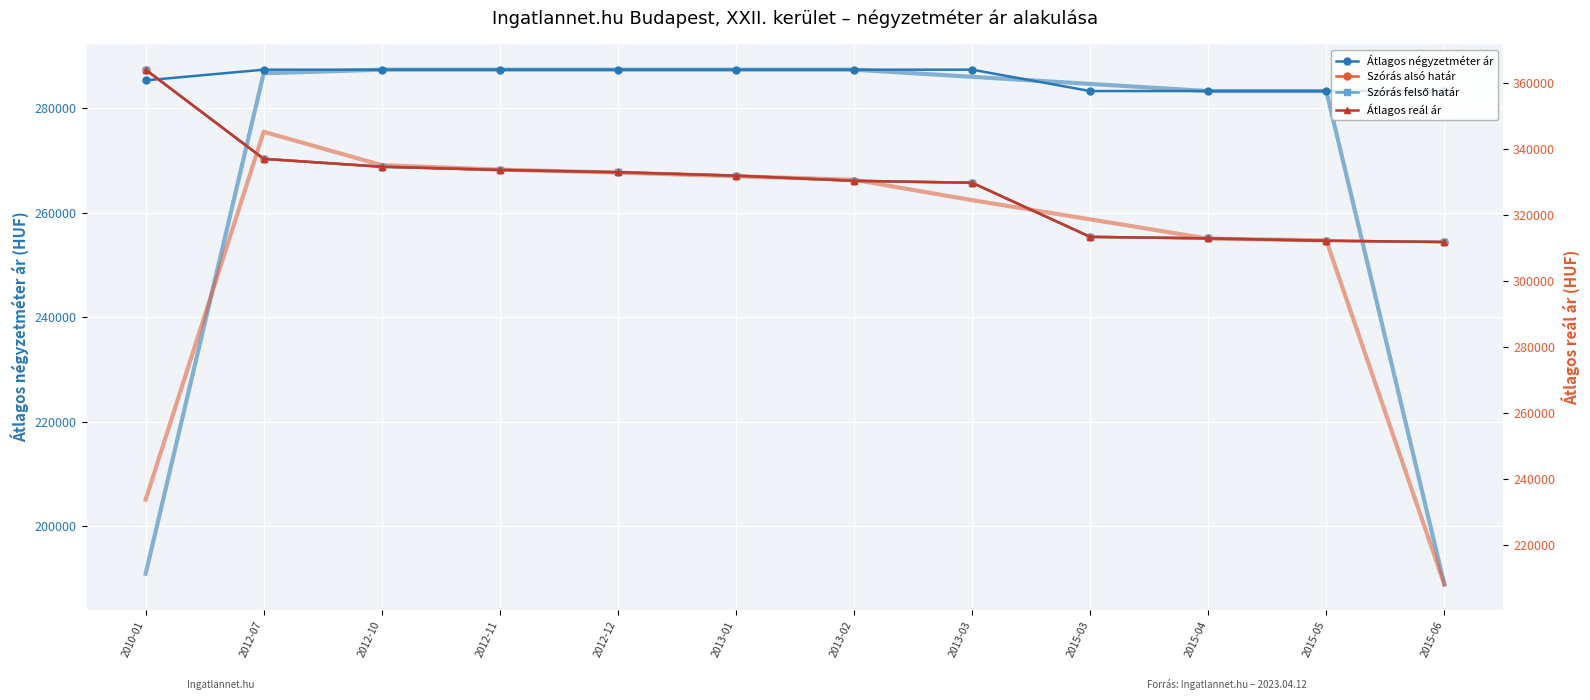

The value of Átlagos négyzetméter ár at 2015-04 is 283333. True or false?

True